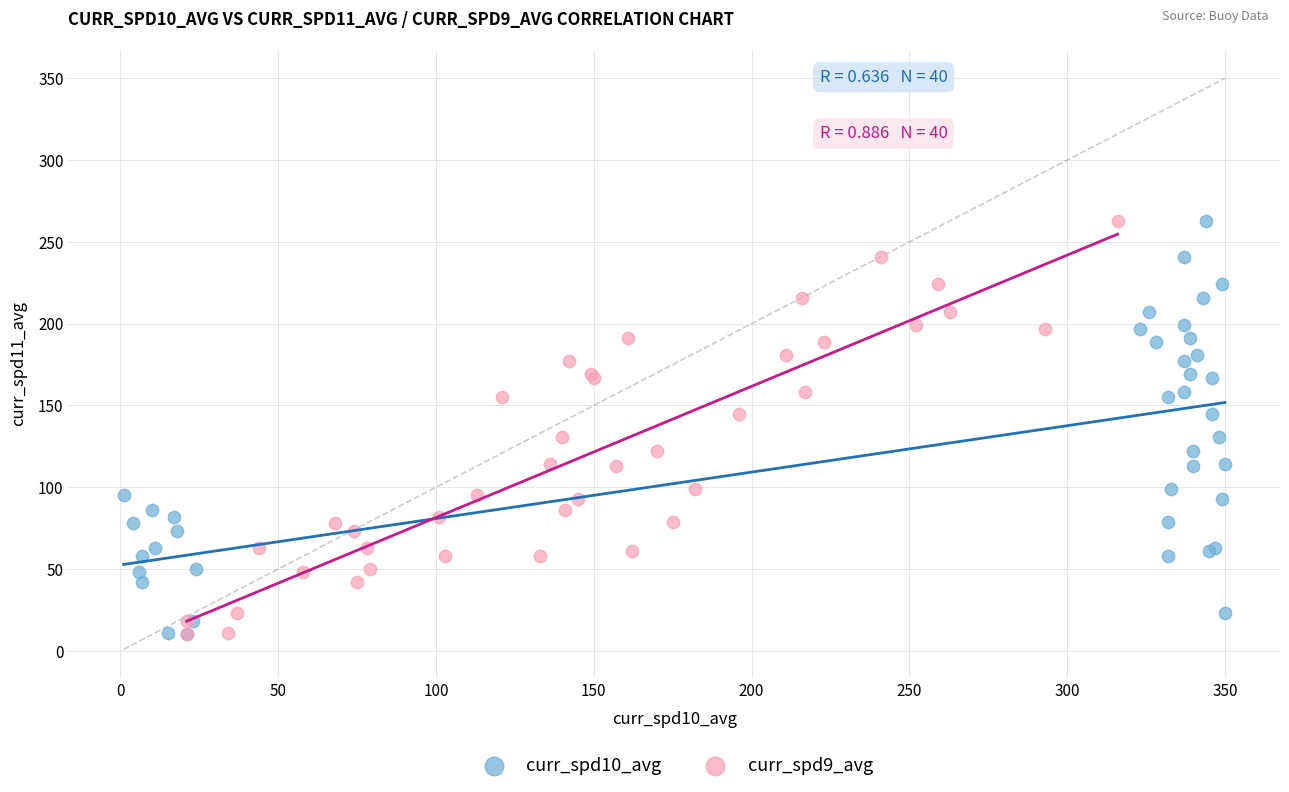

What are all the series names shown in the legend?

curr_spd10_avg, curr_spd9_avg